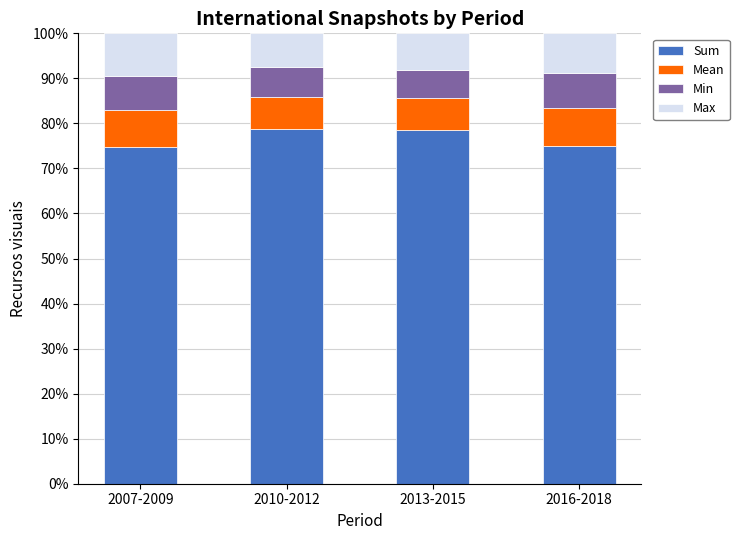

The Sum series shows 128.2 at 2007-2009. True or false?

False